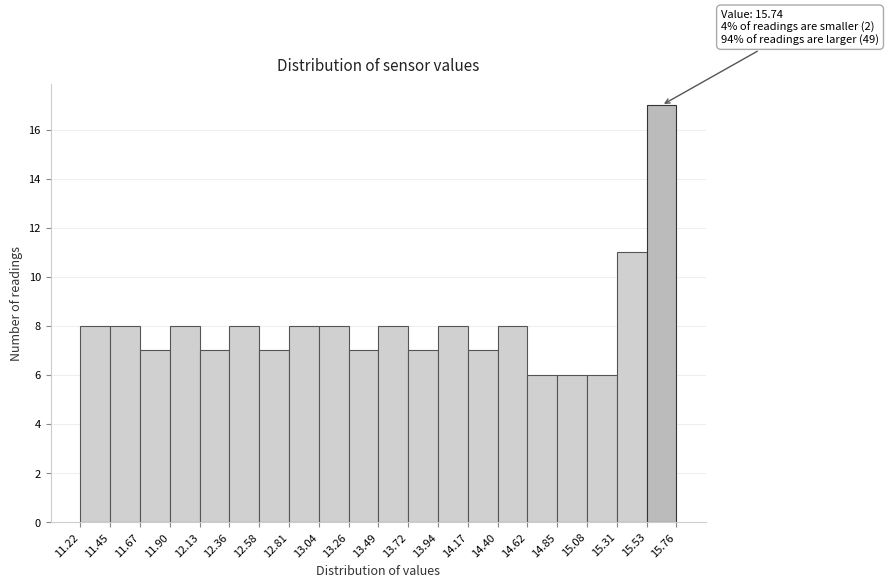

Over which range of the x-axis is the bar tallest?

15.53 to 15.76